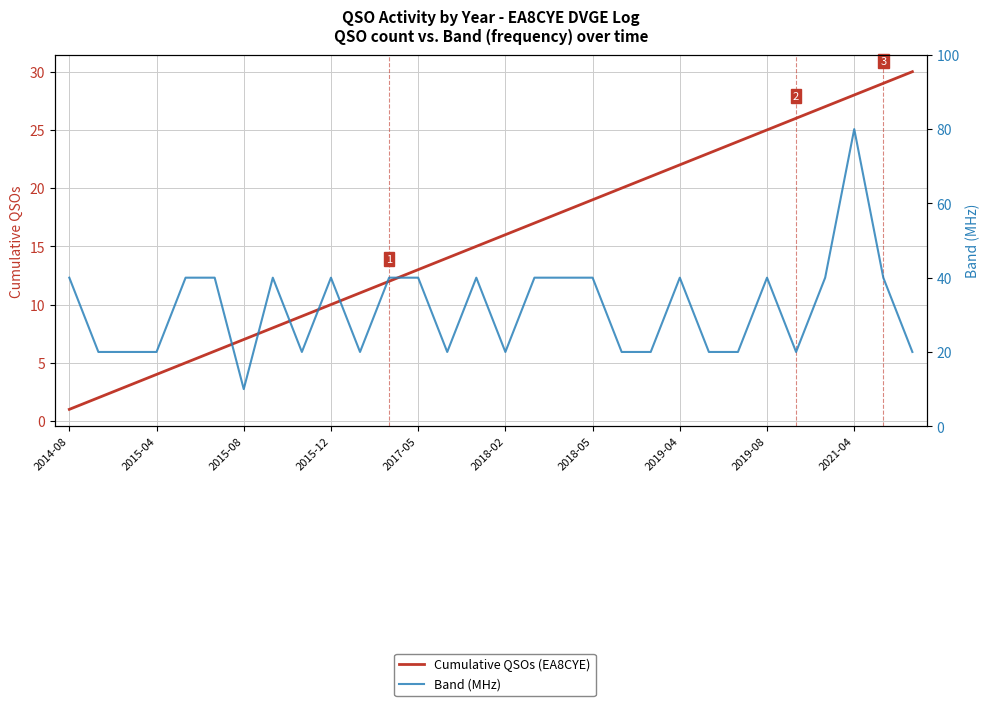

At how many categories does at least one series exceed 22?

20